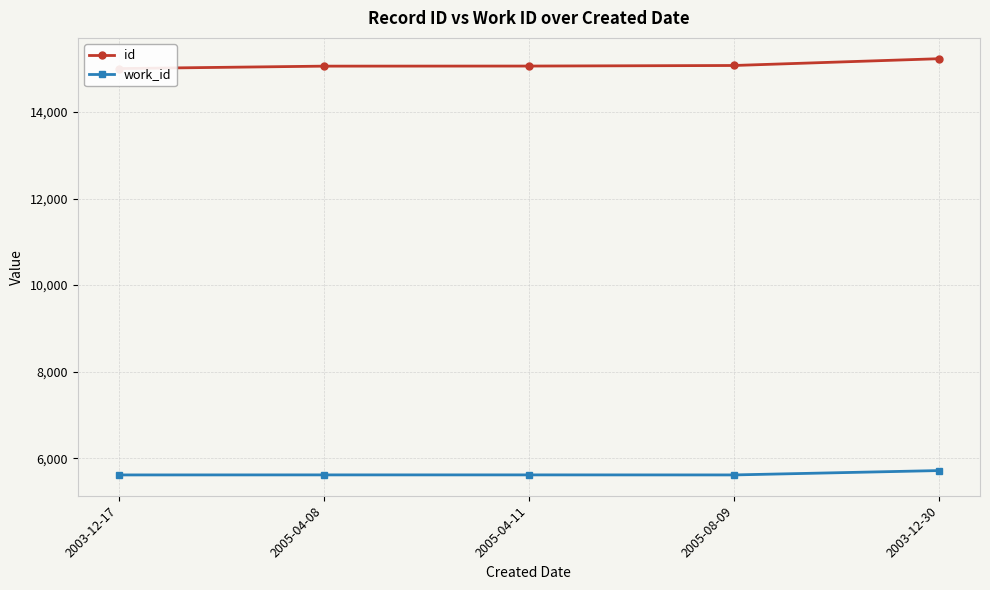

Rank the series at 2005-04-08 from highest to lowest value.

id, work_id